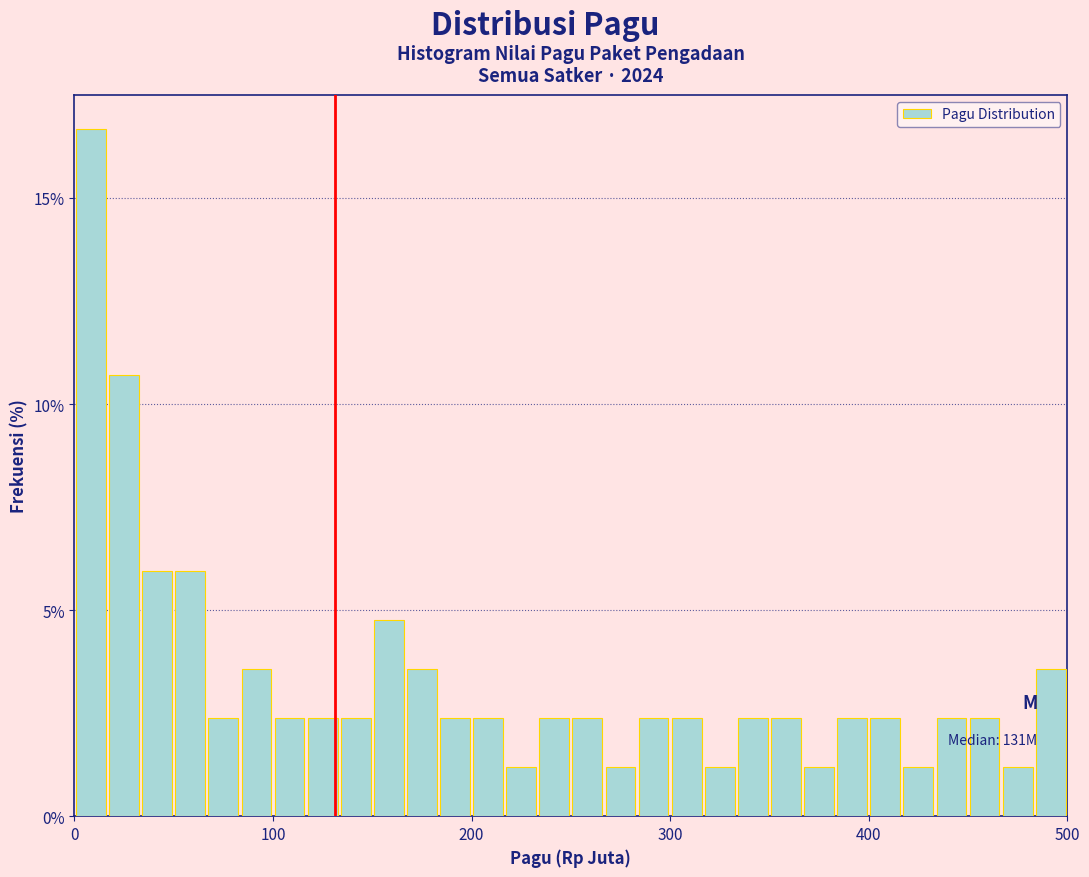

Read against the x-axis, roughly where is the centre of the tallest bar?

10